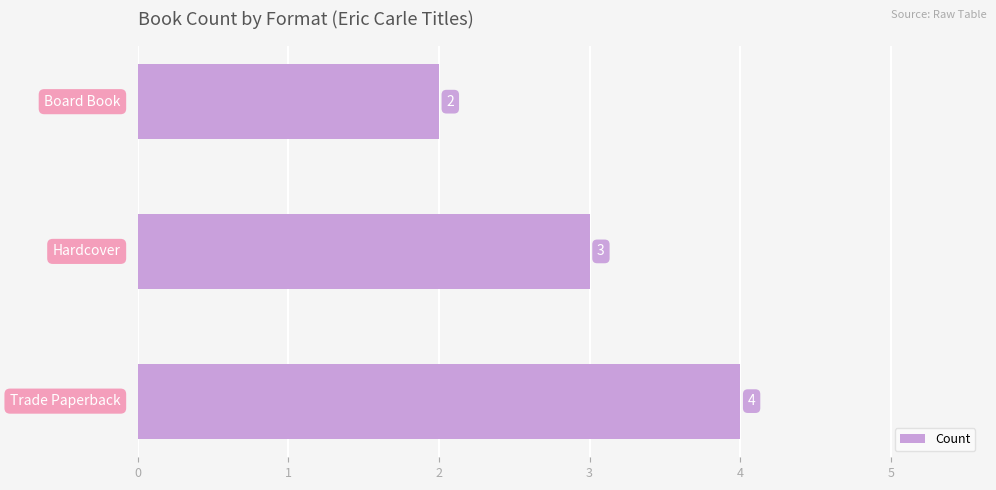

What is the average value?

3